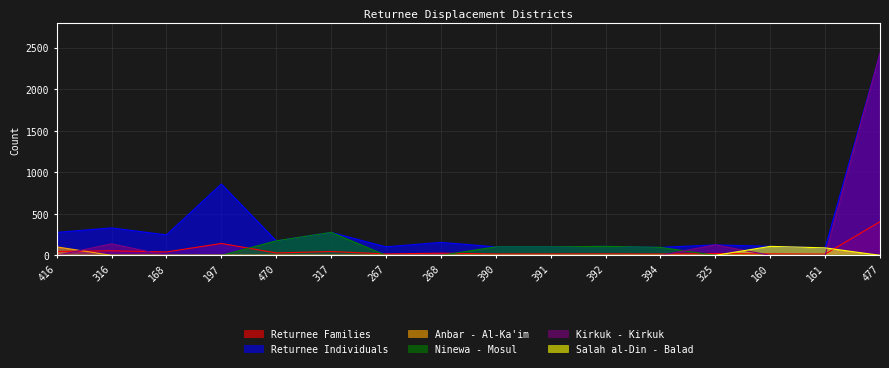

The value of Kirkuk - Kirkuk at 268 is -1555. True or false?

False